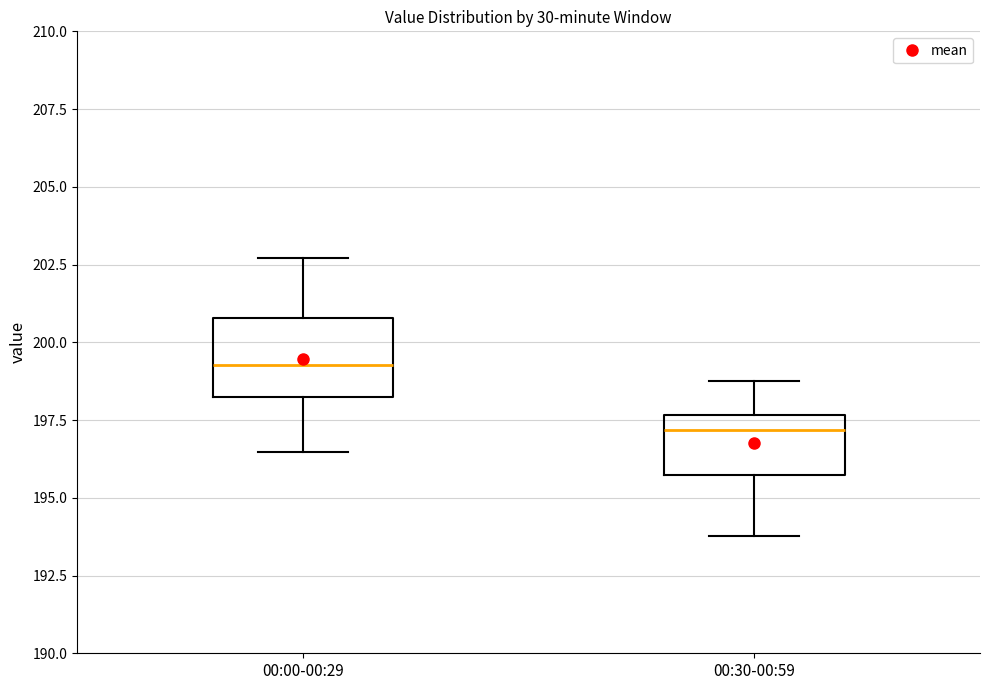

Which box is the tallest, from its lower edge to its upper edge?

00:00-00:29